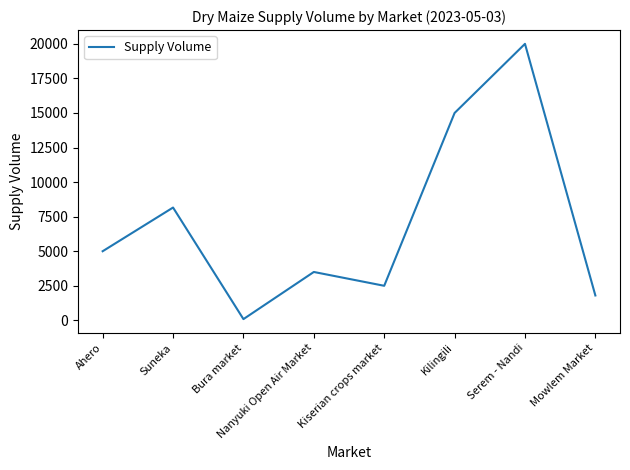

True or false: there are more than 2 points higher than both neighbors.

True